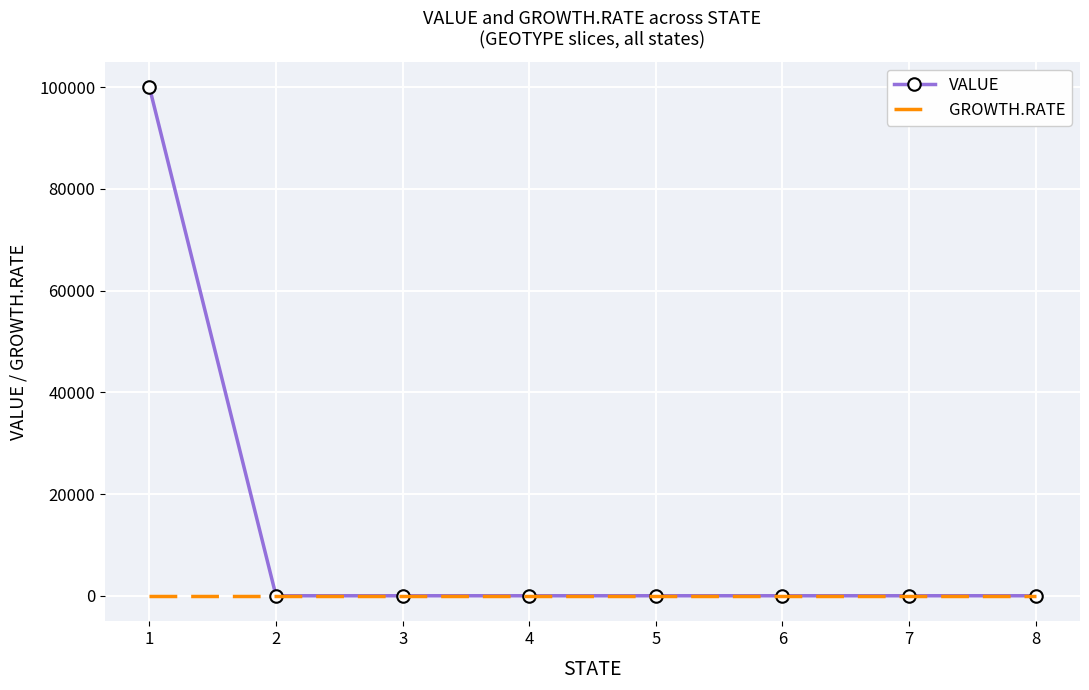

Rank the series by their maximum value, from highest to lowest.

VALUE, GROWTH.RATE